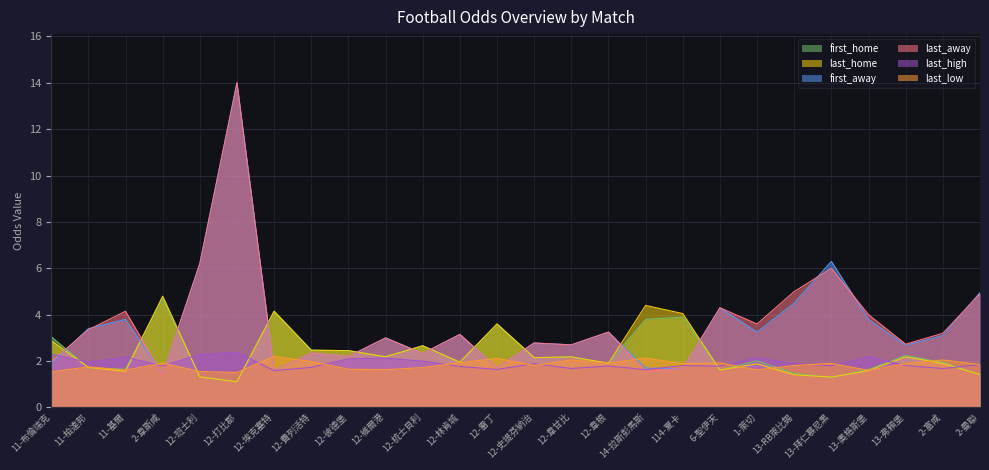

The last_low series shows 2.0 at 12-費列活特. True or false?

True